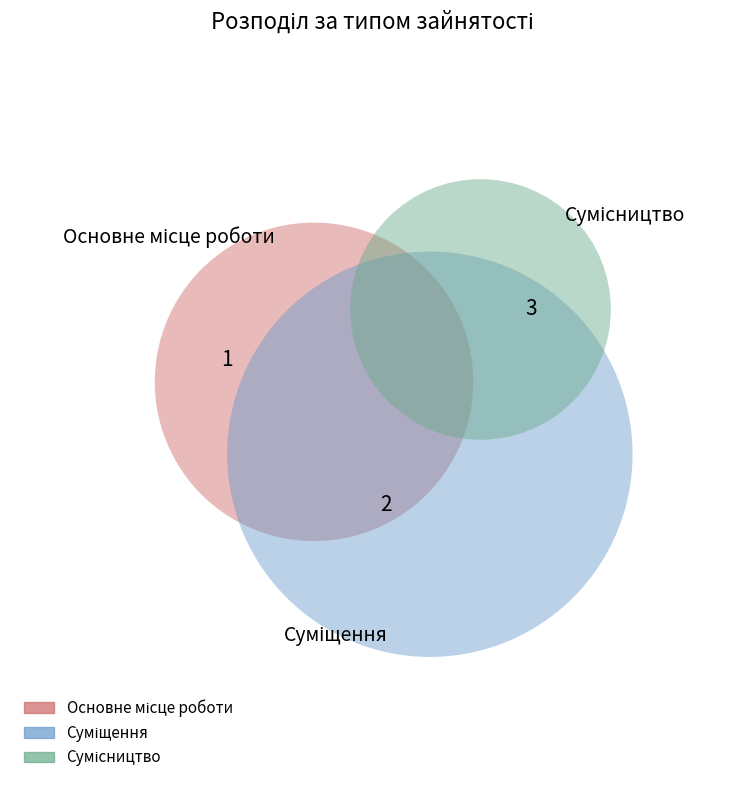

Count the number of slices in the pie.

3